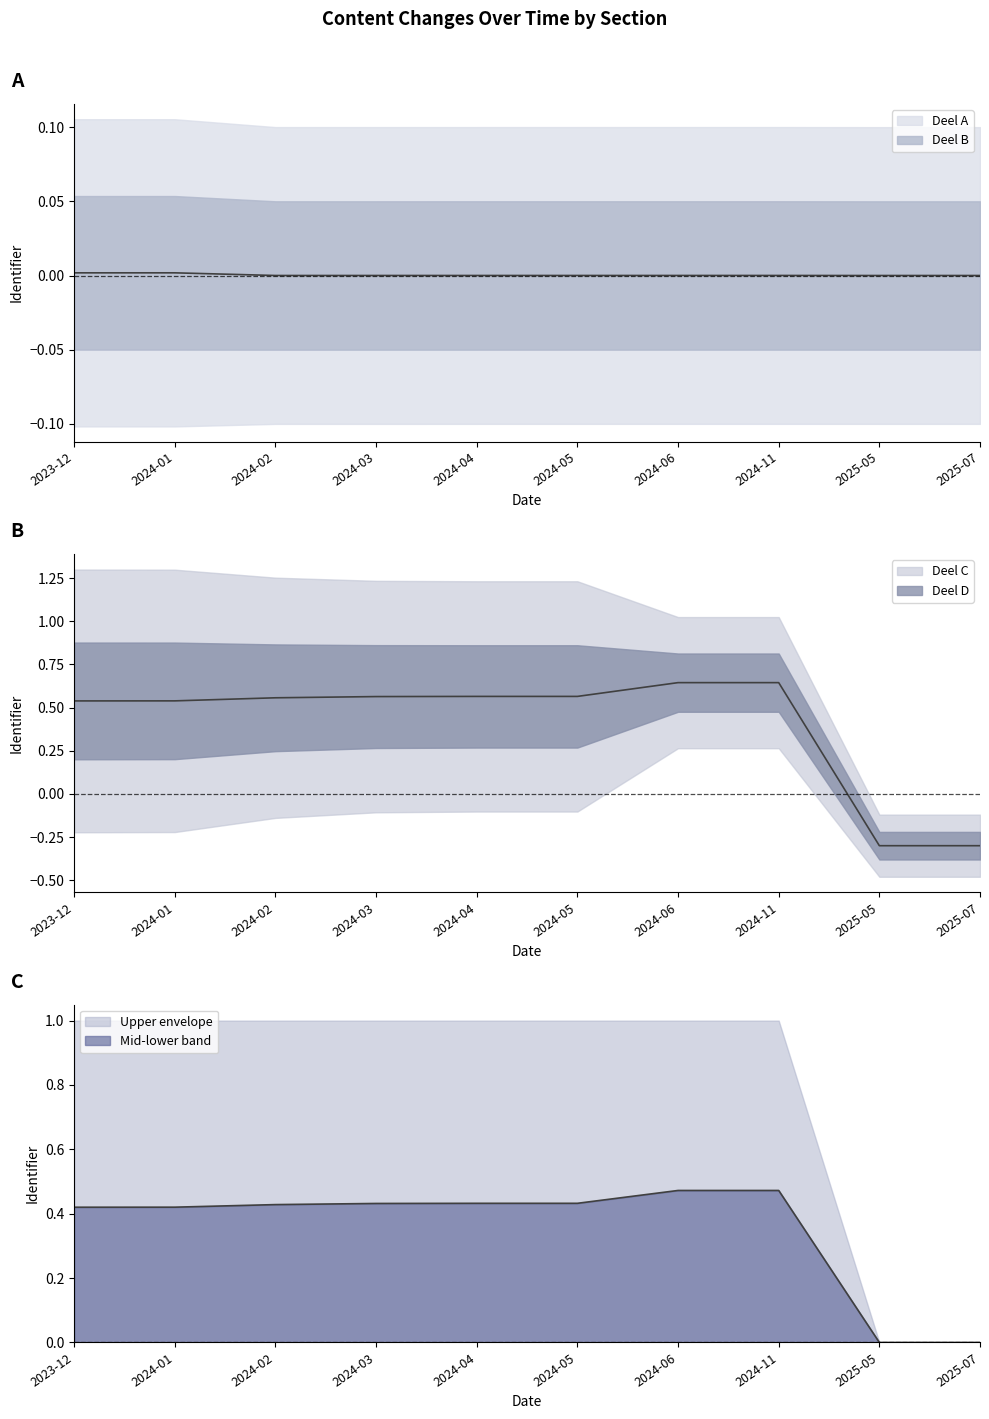

At which label does Deel B reach its minimum?

2025-05